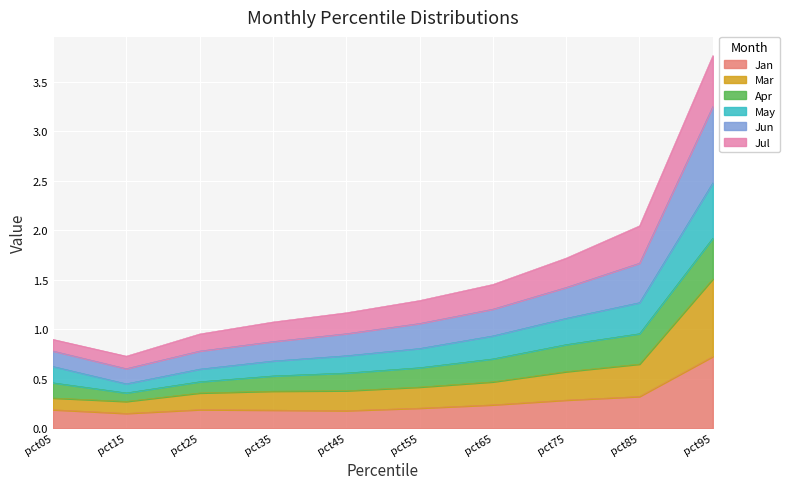

The Jan series shows 0.2 at pct25. True or false?

True